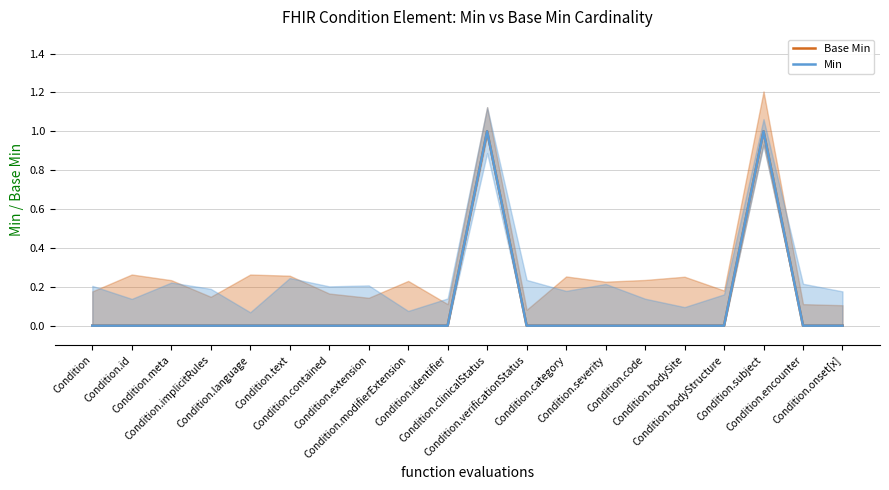

How many data points does each series have?

20